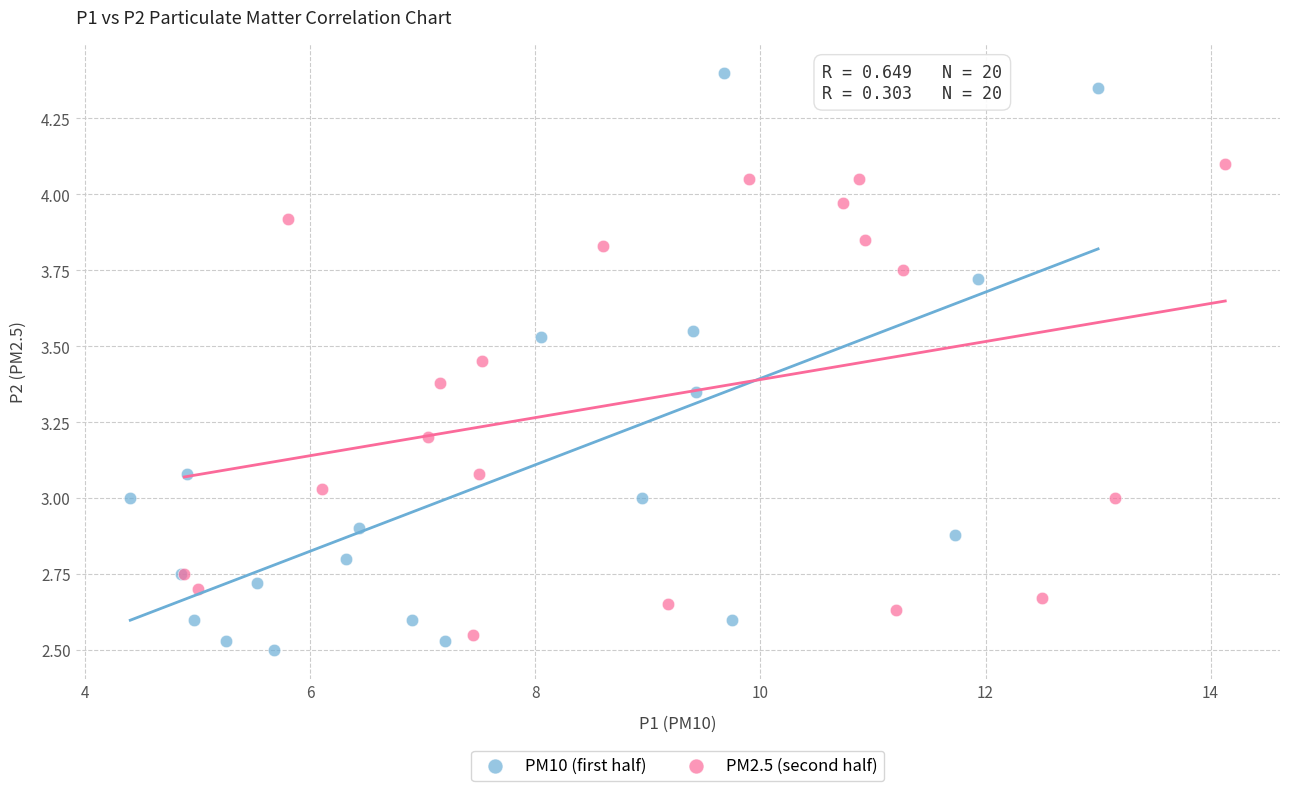

What are all the series names shown in the legend?

PM10 (first half), PM2.5 (second half)